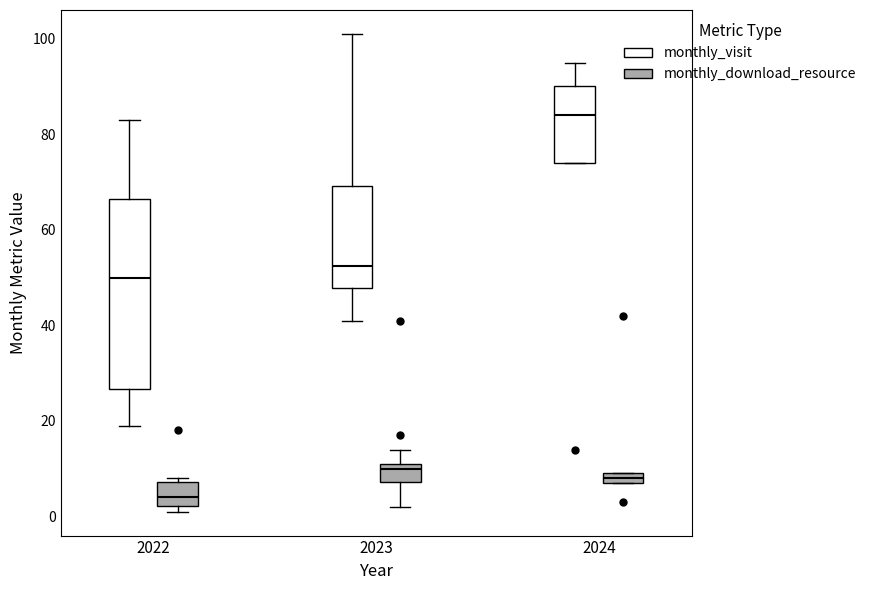

Where is the upper edge of the box for 2022 (monthly_download_resource) on the y-axis? The values are not printed on the chart, so give them approximately, as read against the axis.

8